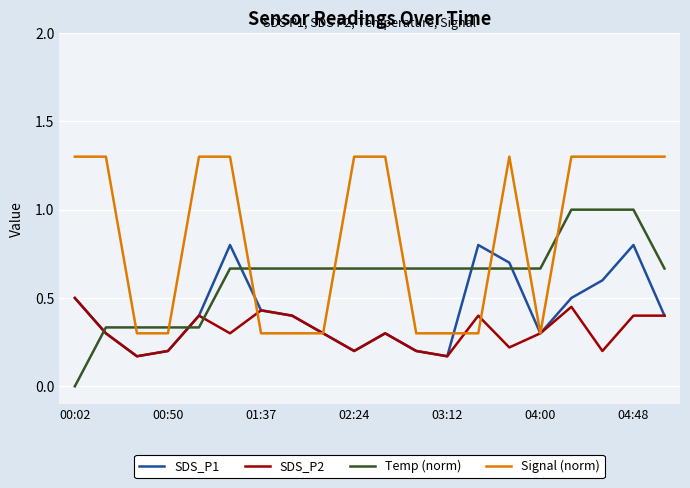

What is the maximum value shown in the chart?

1.3